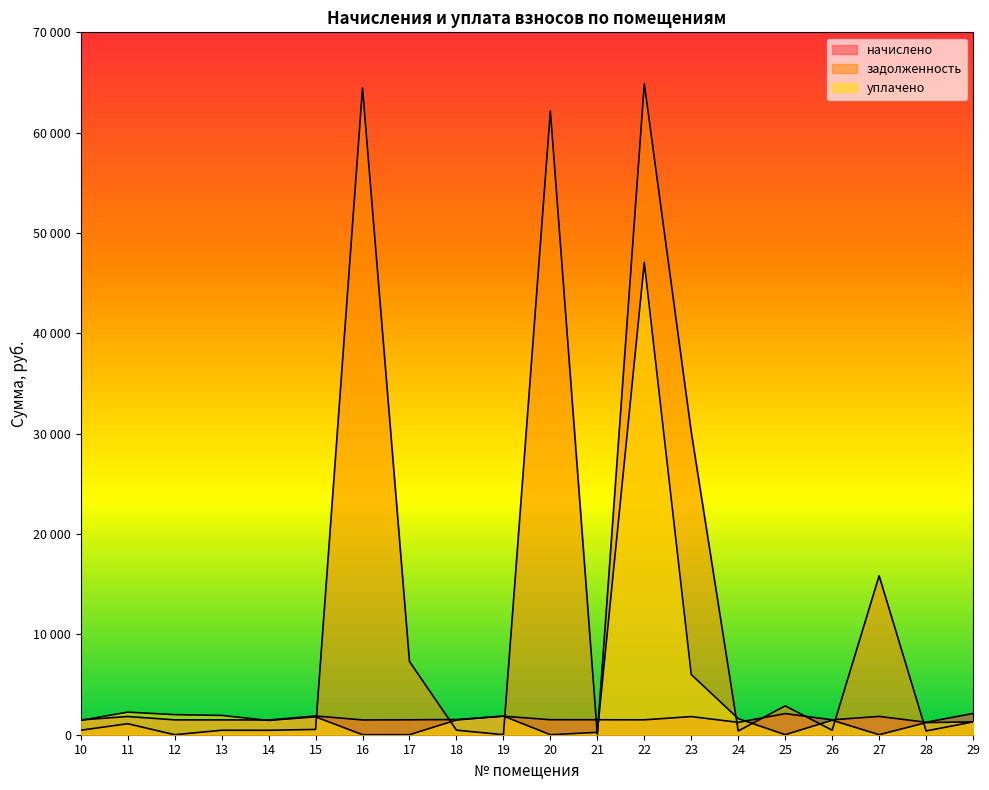

At which category is the sum across all series the highest?

22